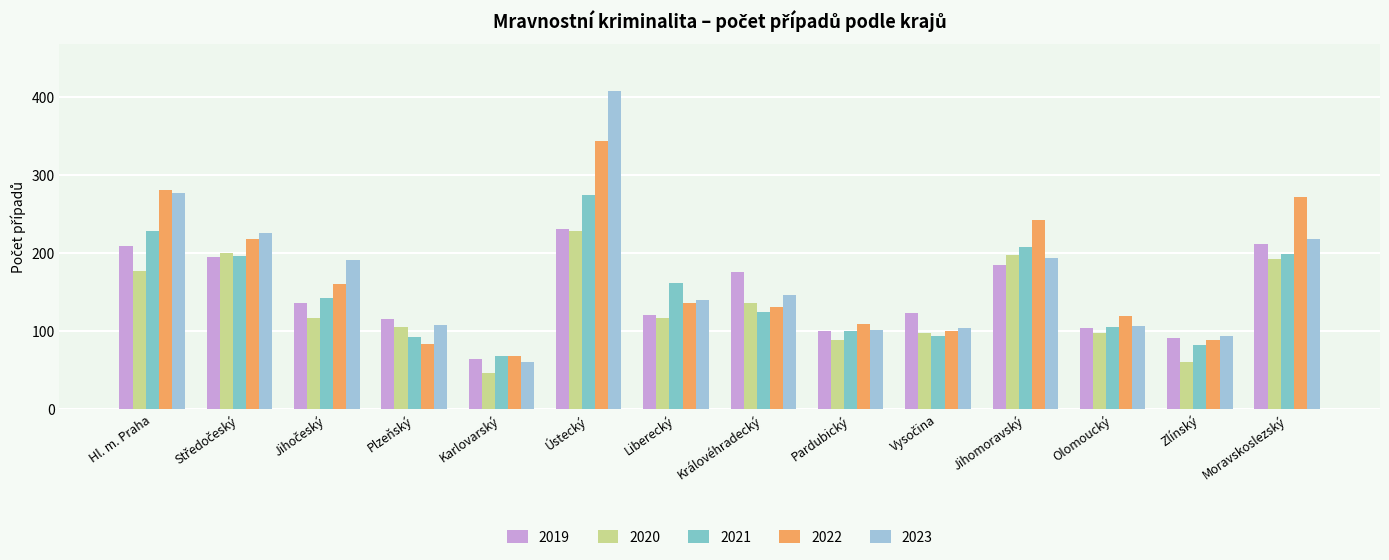

What is the label of the 14th bar from the left?

Moravskoslezský